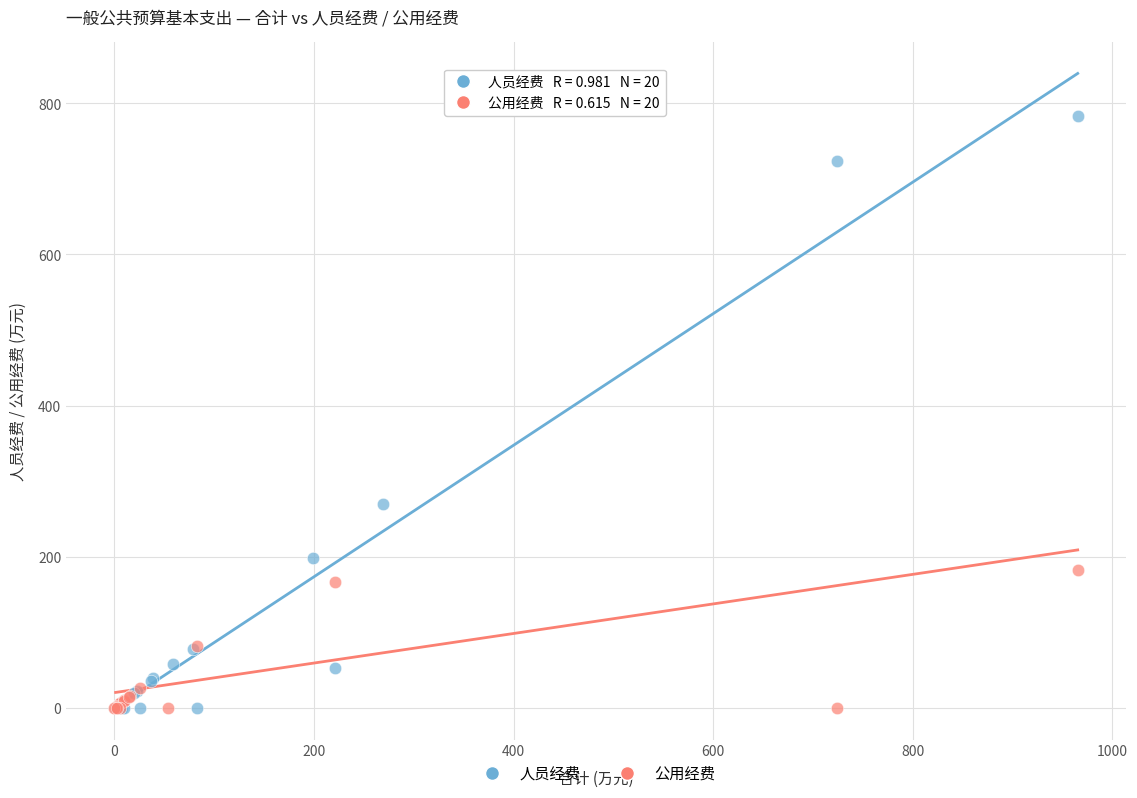

Which series contains the highest Y value?

人员经费